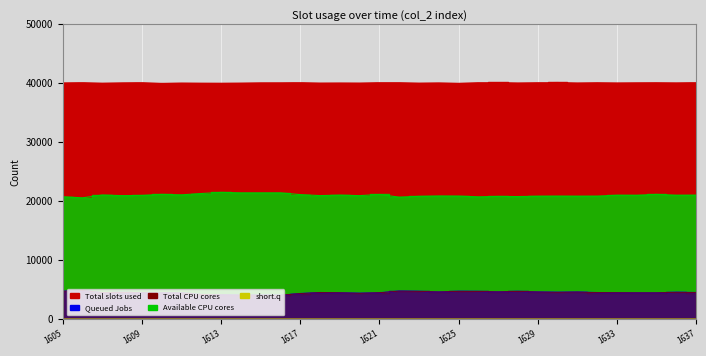

At which category does the chart reach its peak across all series?

1630